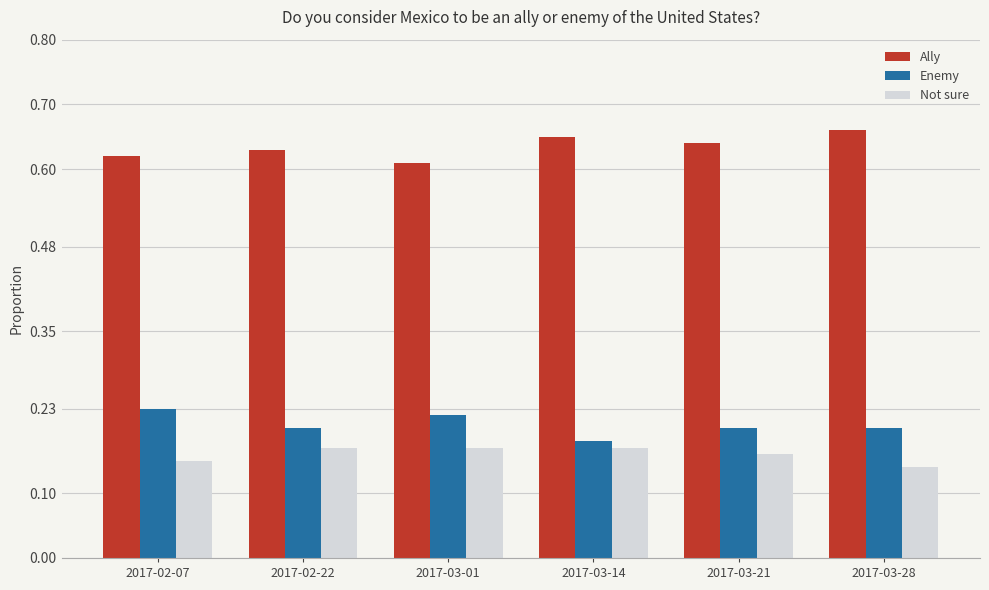

Which series has the largest total across all categories?

Ally